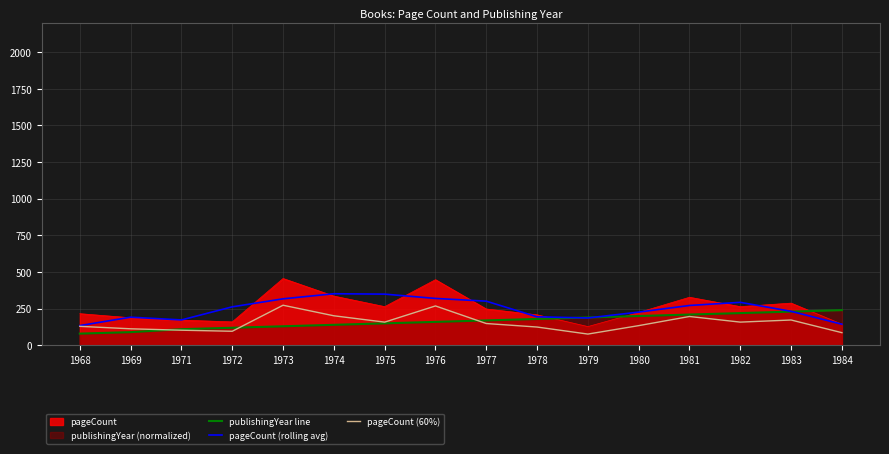

True or false: pageCount (rolling avg) has a value of 352.0 at 1974.

True